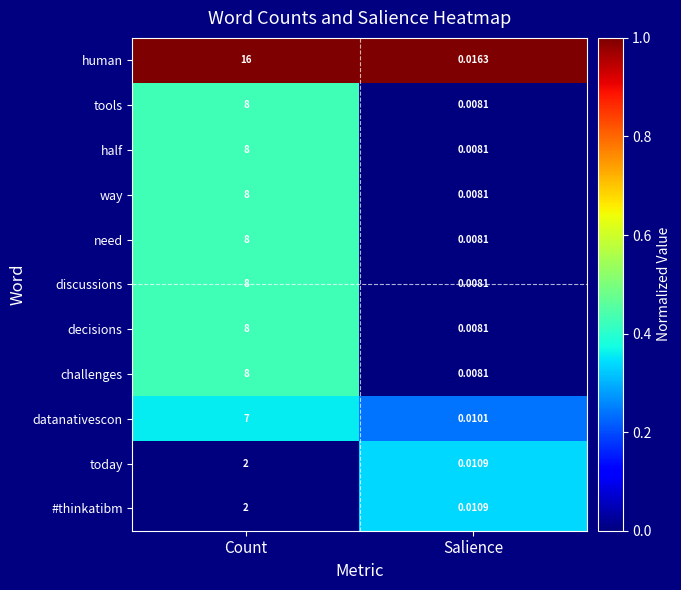

Is the value of human at Count greater than the value of today at Salience?

Yes